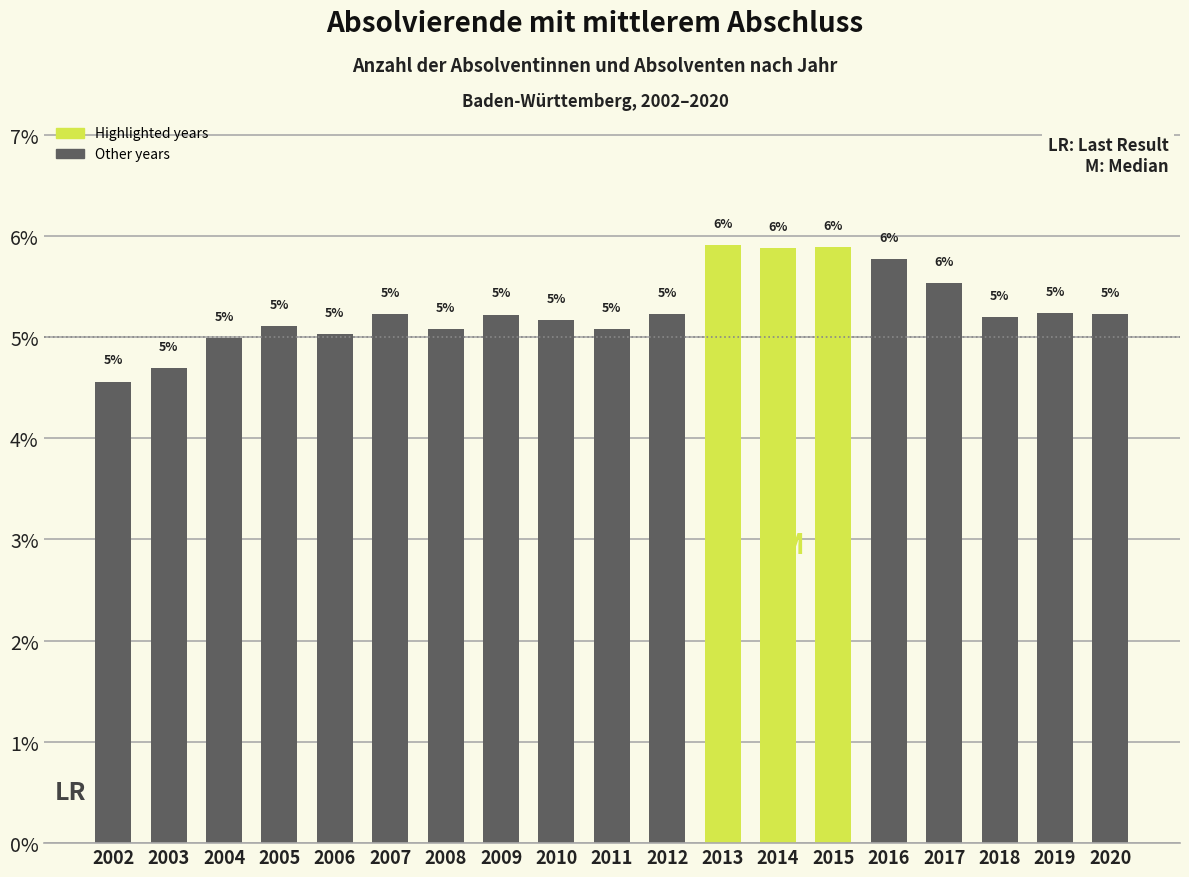

What is the value of the 5th bar from the left?

5.0